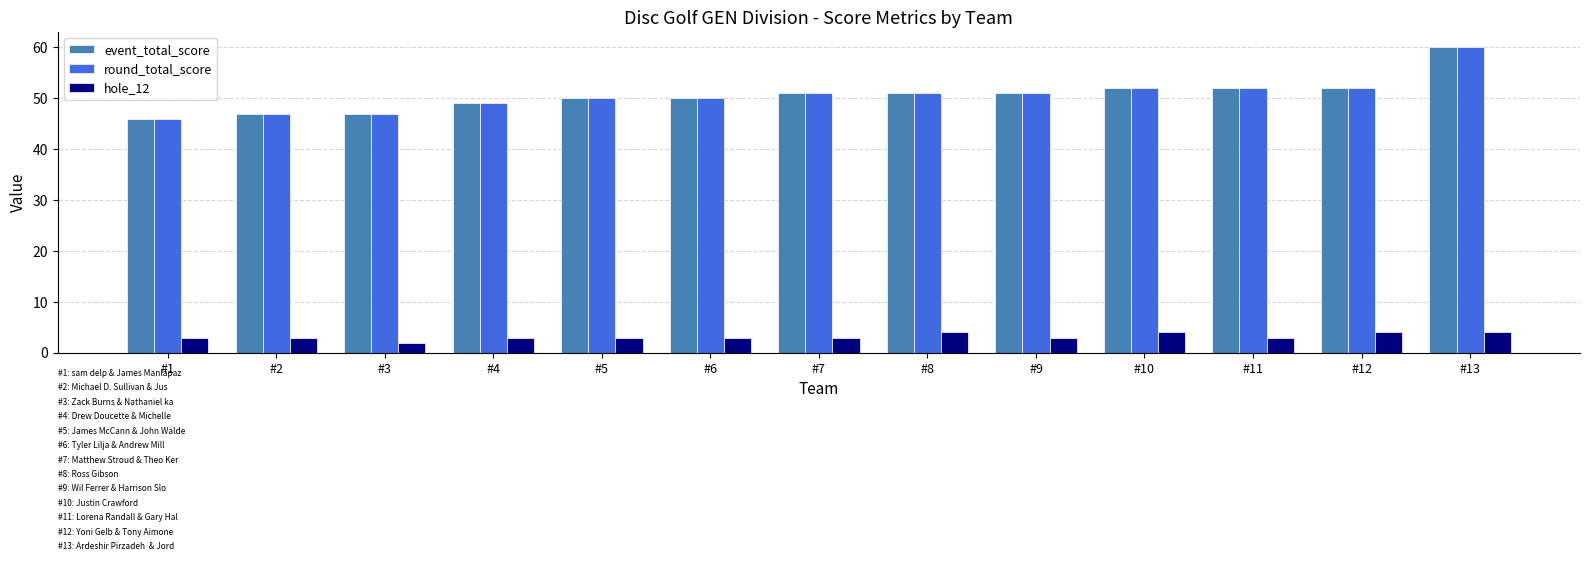

The value of event_total_score at #8 is 51. True or false?

True